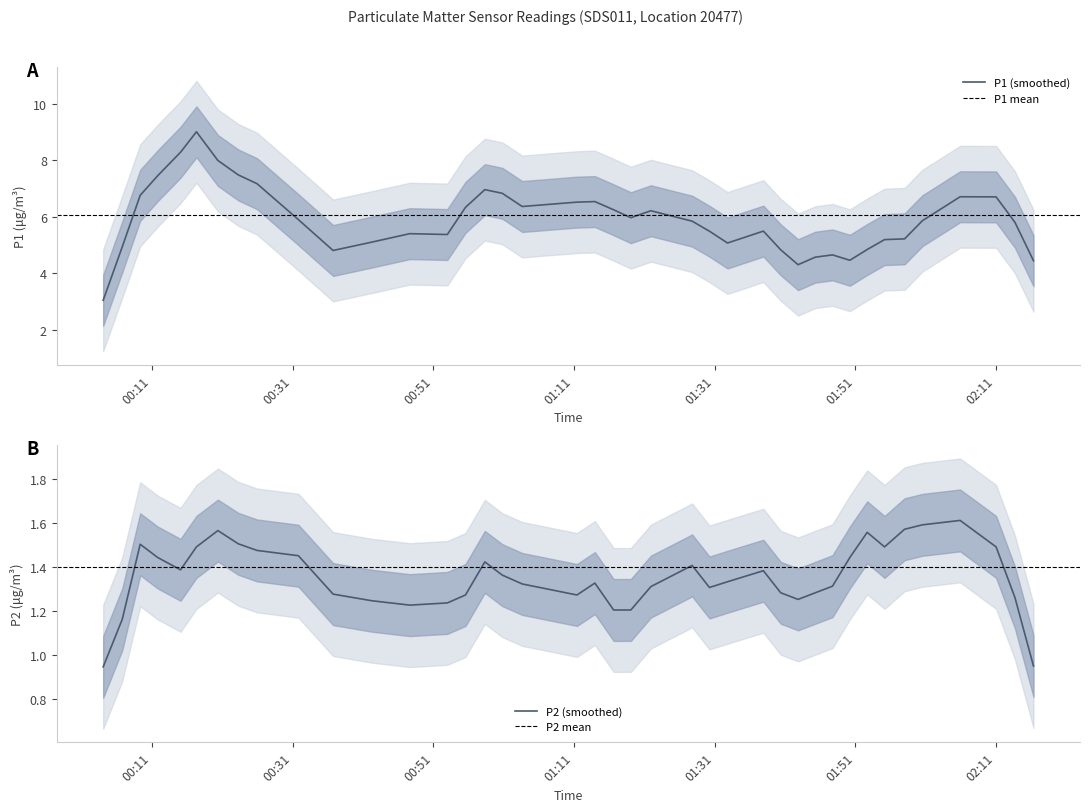

What is the minimum value for P1 (smoothed)?

3.1